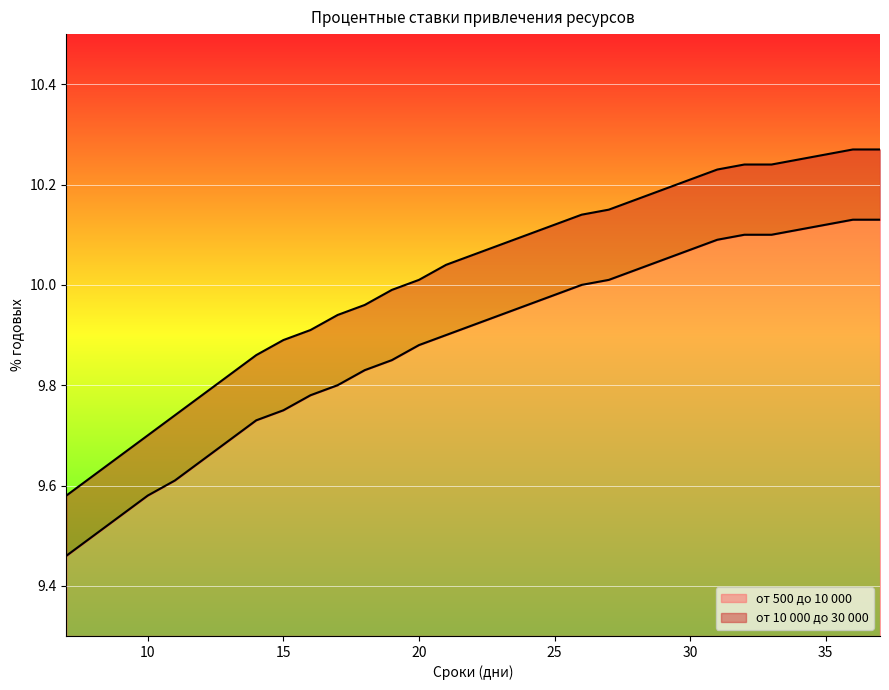

Count the number of categories in the chart.

31